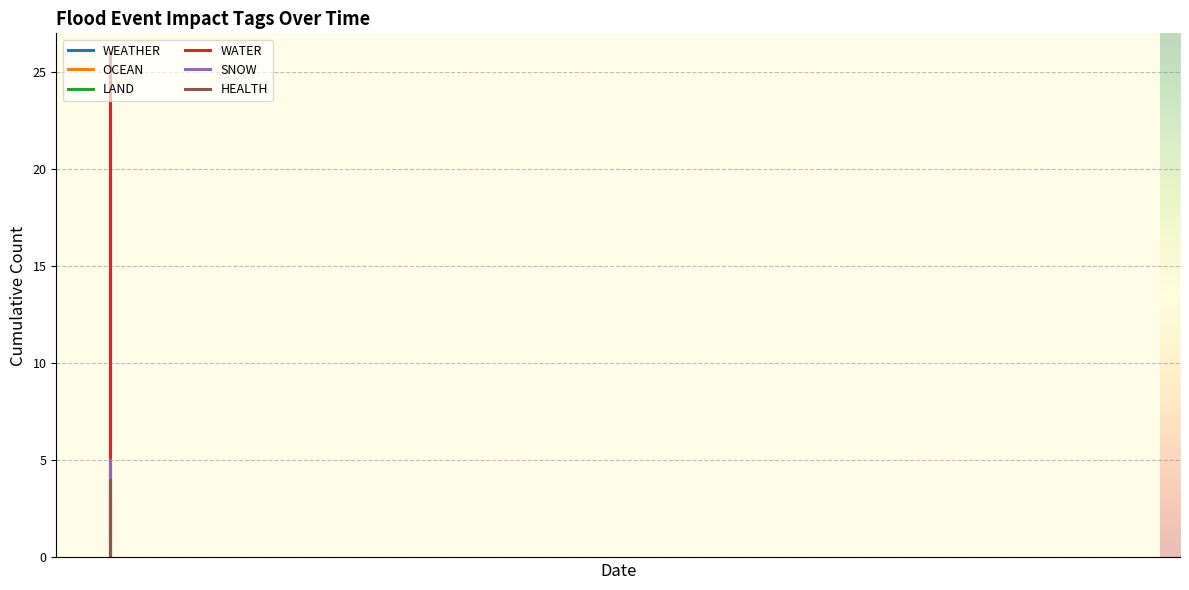

True or false: HEALTH and WATER intersect in this chart.

False